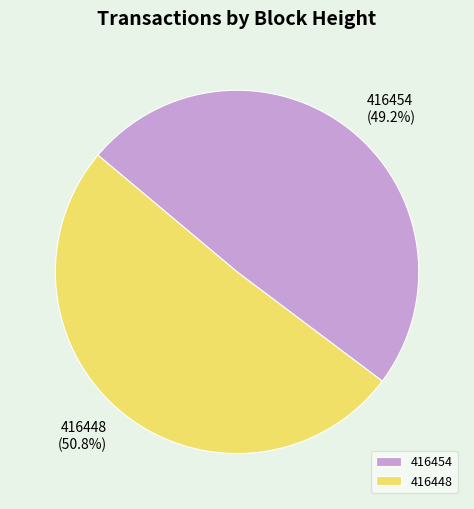

How much of the chart is everything except 416448?

49.2%